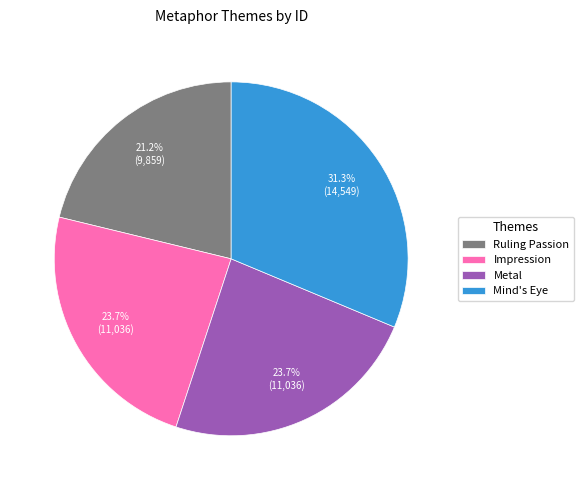

True or false: Metal accounts for 24% of the total.

True